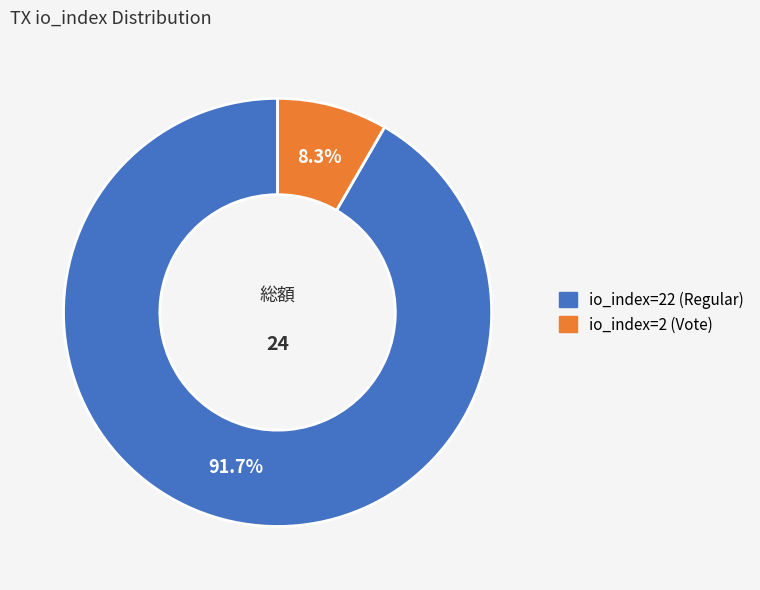

To the nearest percent, what is the difference between the largest and smallest slice percentages?

83%